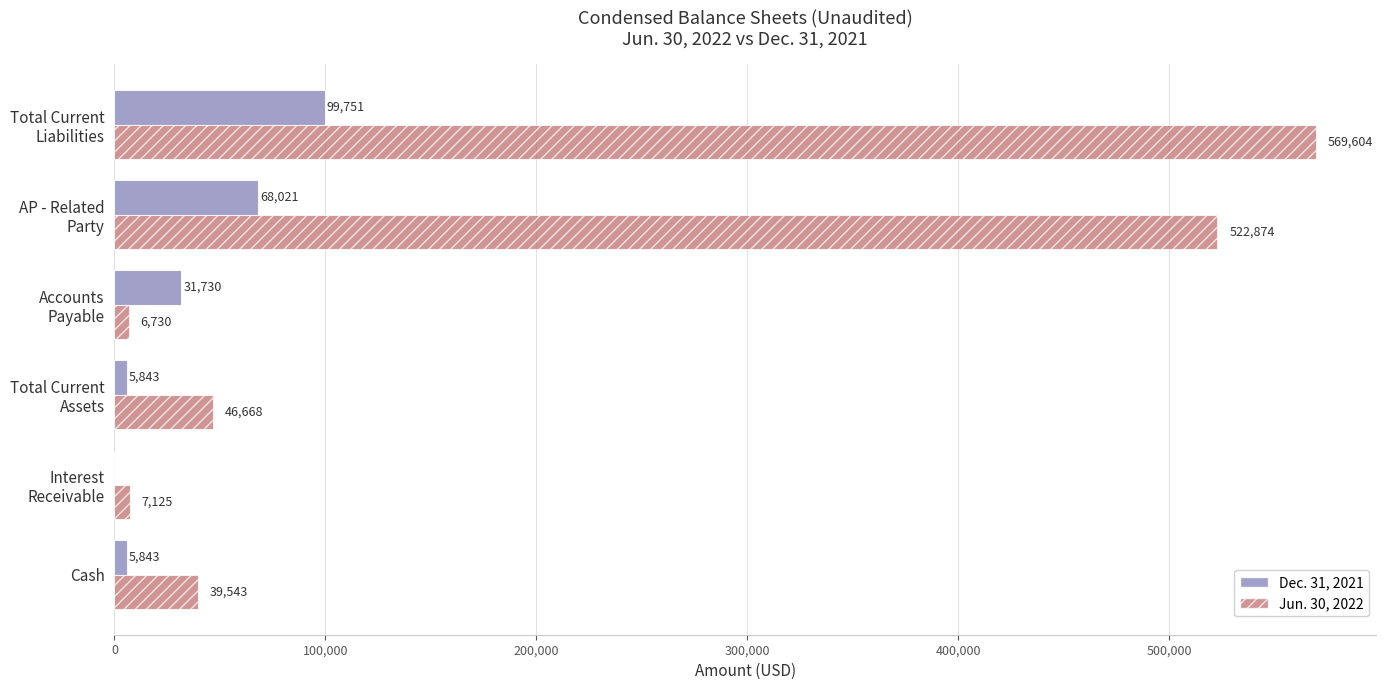

The value of Dec. 31, 2021 at Cash is 5843. True or false?

True